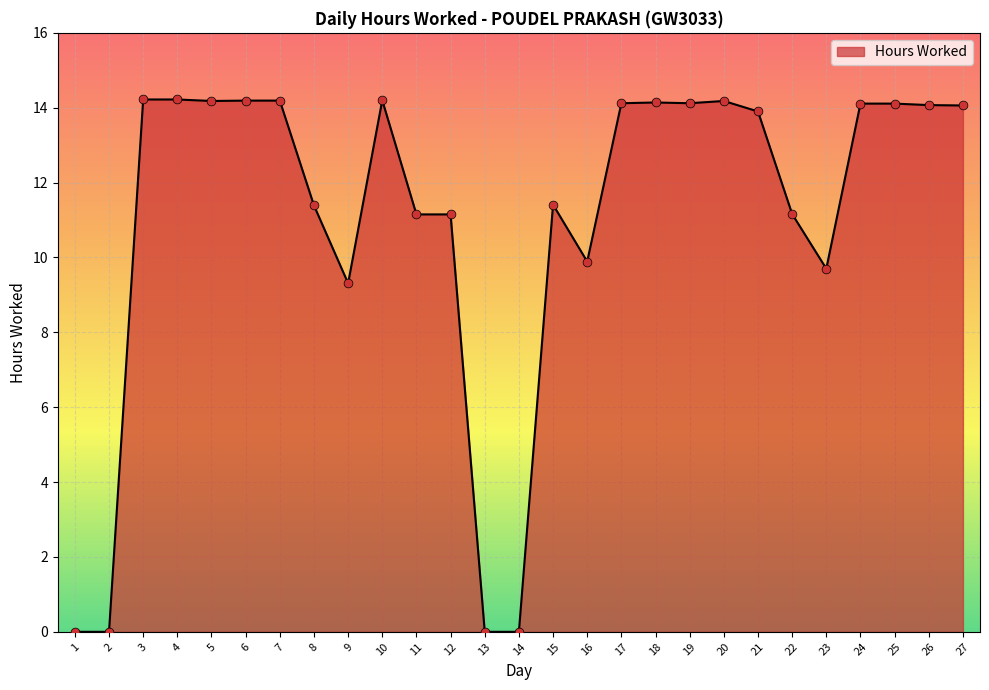

Approximately how many times larger is the value at 16 compared to 21?

0.7